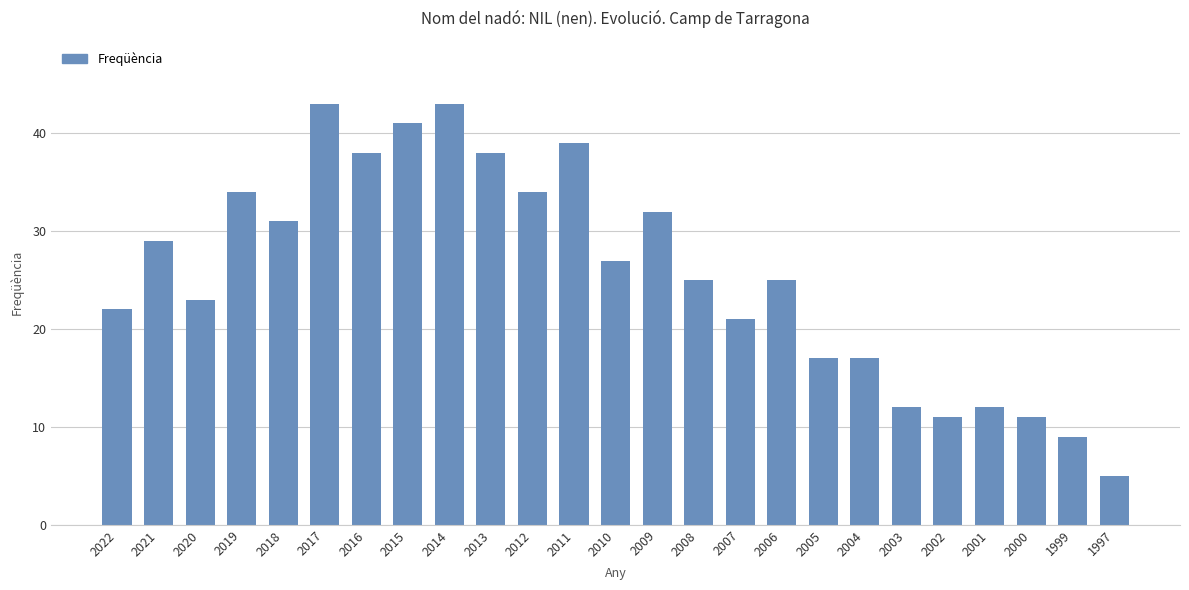

What is the sum of the values at 2018 and 1997?

36